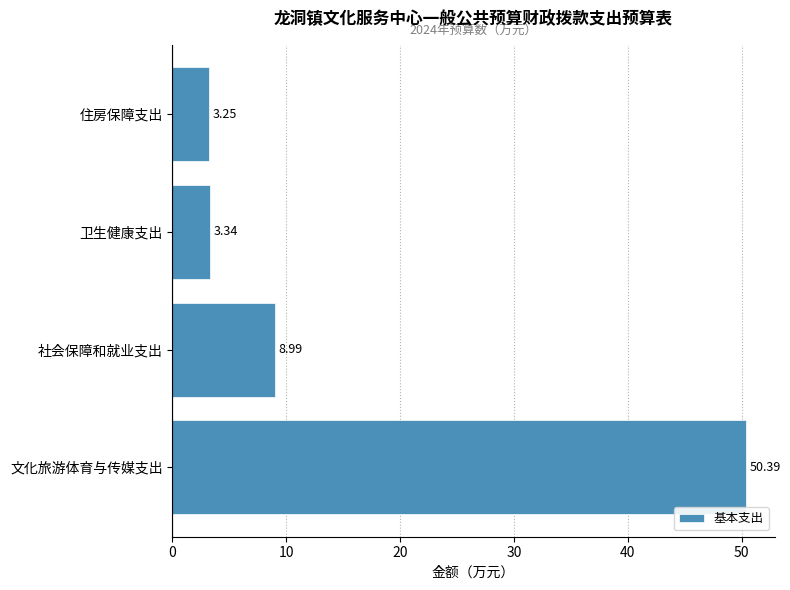

Which category has the lowest value across all series?

住房保障支出